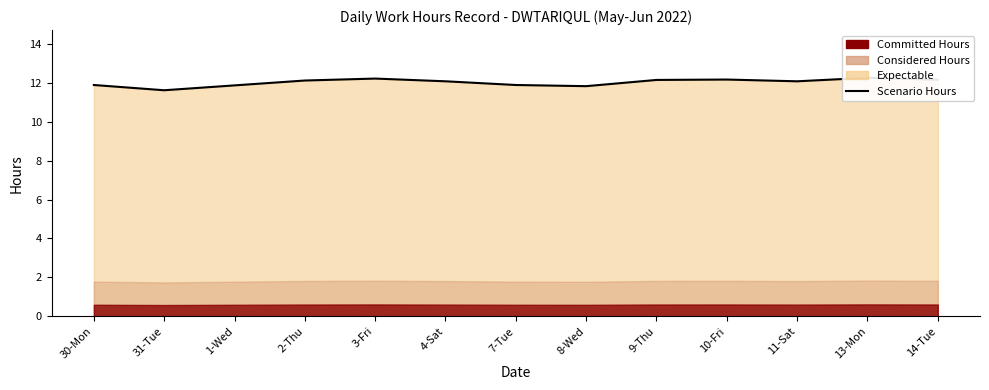

What is the label of the 1st point from the right?

14-Tue